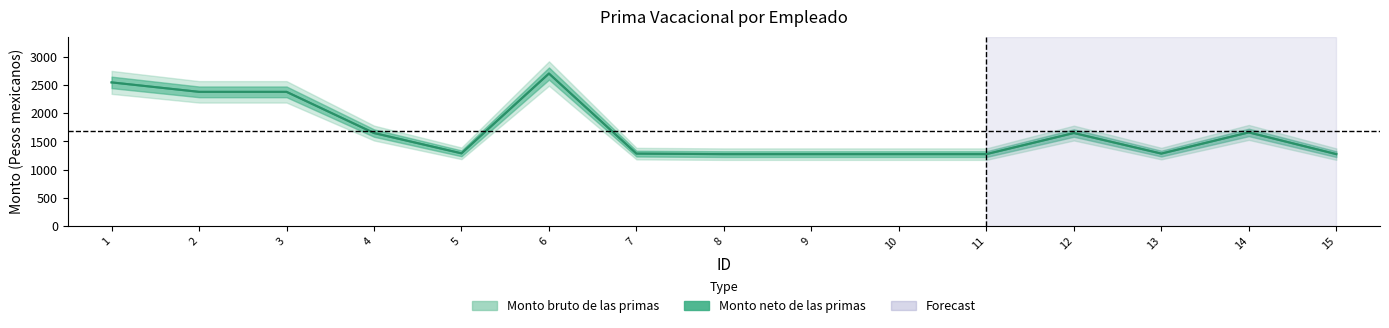

Does the chart have visible grid lines?

No